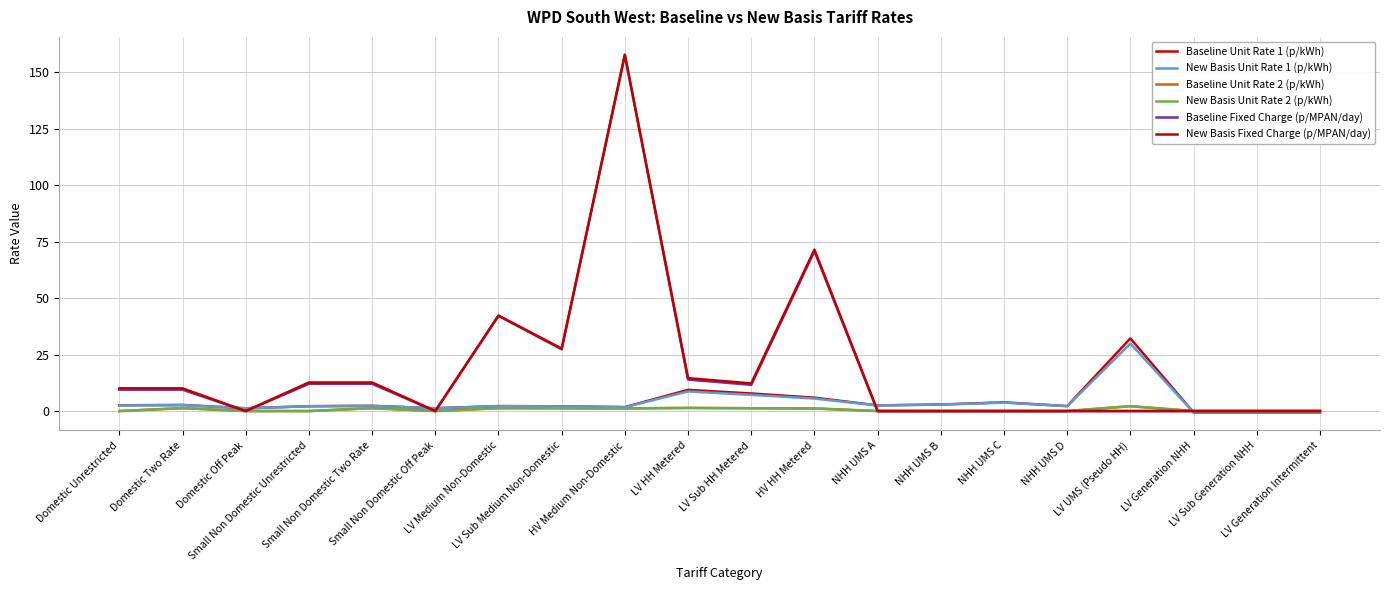

Does the chart display data point markers on the line(s)?

No